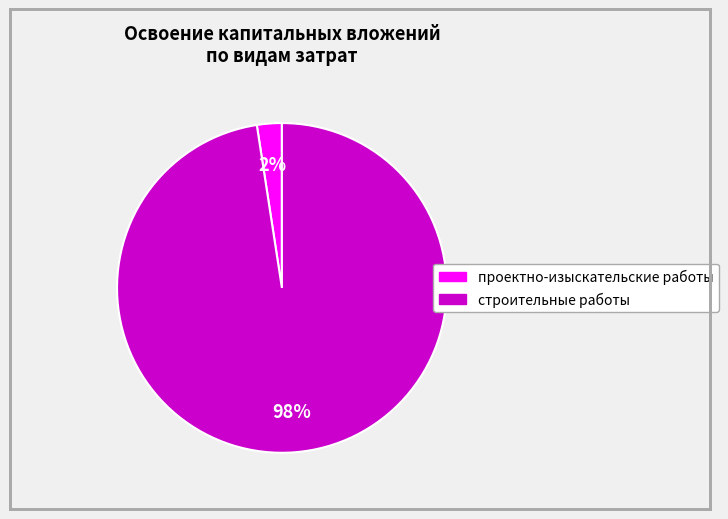

Is there any slice that represents more than half of the pie?

Yes